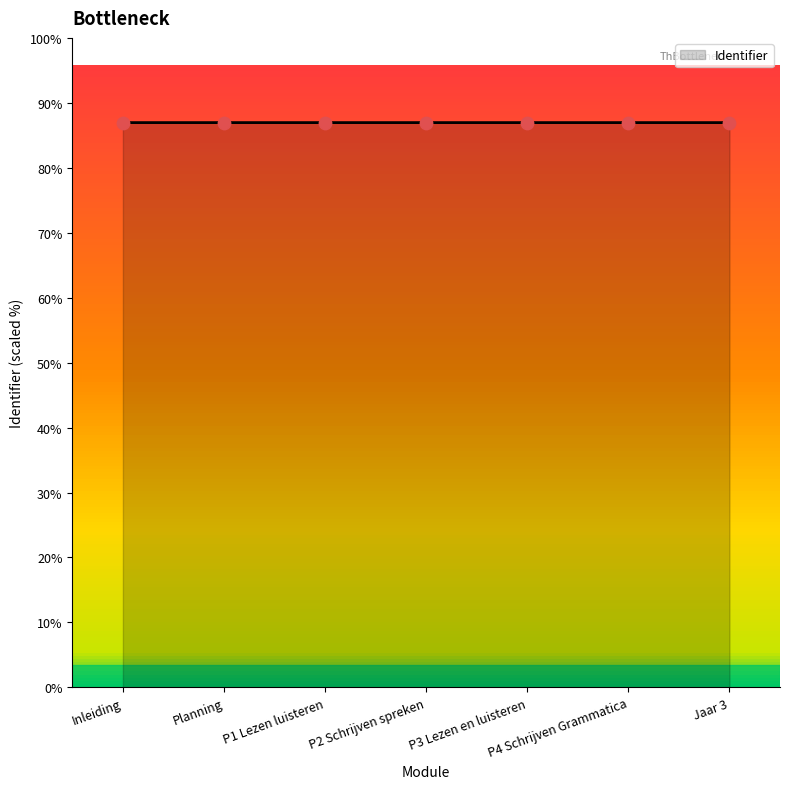

Which has a higher value, P3 Lezen en luisteren or P2 Schrijven spreken?

P3 Lezen en luisteren